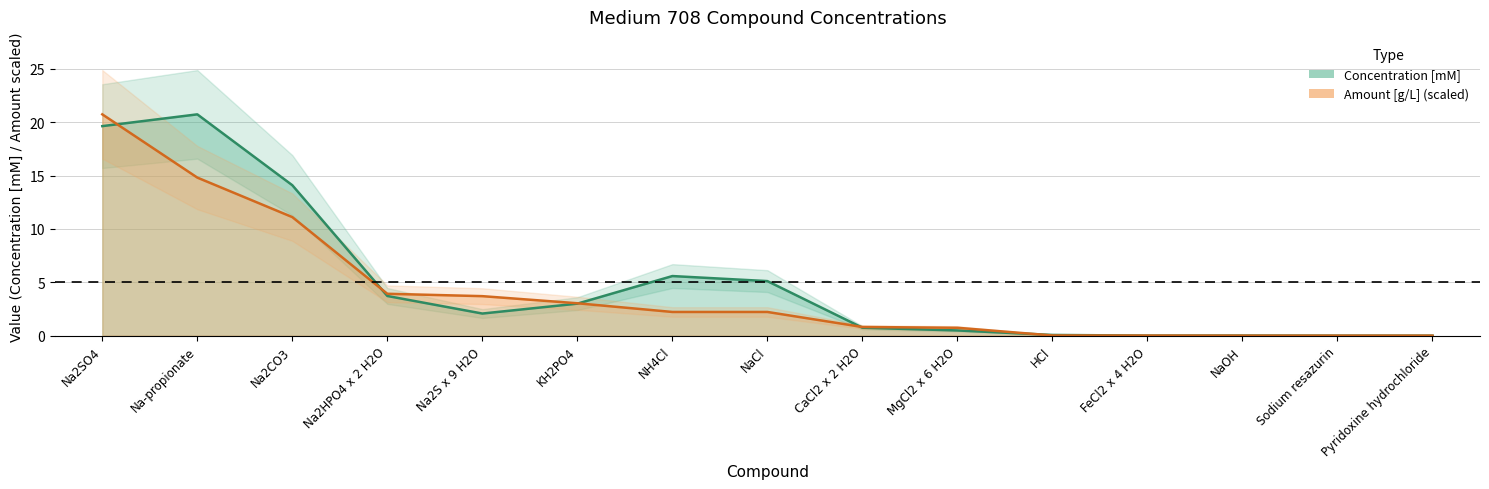

At which category does the chart reach its minimum across all series?

Pyridoxine hydrochloride